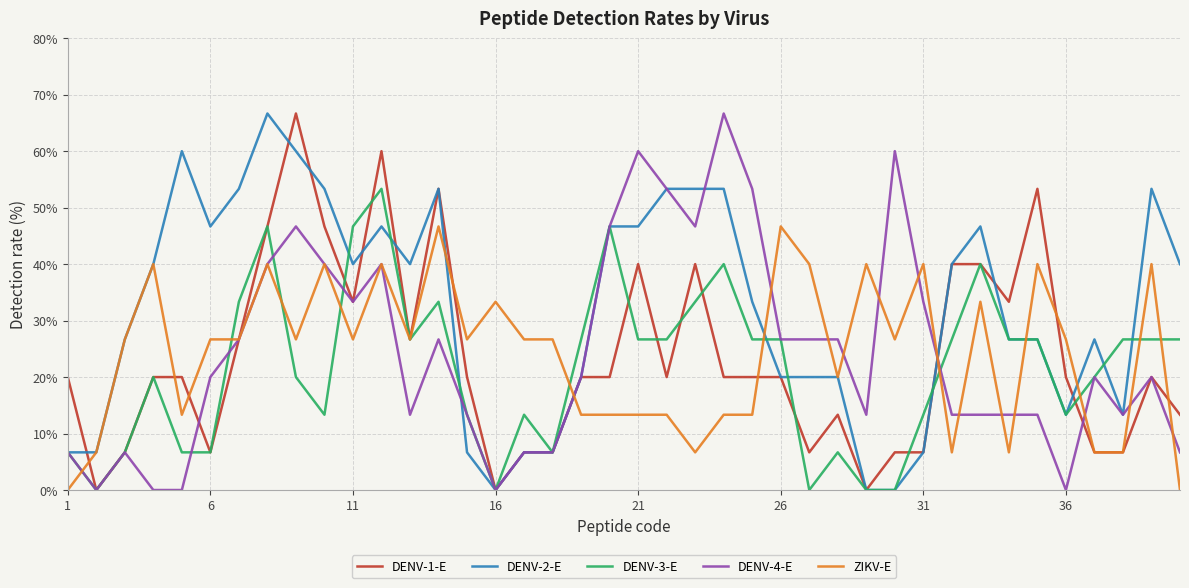

Reading left to right, extract all data points from this chart.

DENV-1-E: 20.0	0.0	6.7	20.0	20.0	6.7	26.7	46.7	66.7	46.7	33.3	60.0	26.7	53.3	20.0	0.0	6.7	6.7	20.0	20.0	40.0	20.0	40.0	20.0	20.0	20.0	6.7	13.3	0.0	6.7	6.7	40.0	40.0	33.3	53.3	20.0	6.7	6.7	20.0	13.3
DENV-2-E: 6.7	6.7	26.7	40.0	60.0	46.7	53.3	66.7	60.0	53.3	40.0	46.7	40.0	53.3	6.7	0.0	6.7	6.7	20.0	46.7	46.7	53.3	53.3	53.3	33.3	20.0	20.0	20.0	0.0	0.0	6.7	40.0	46.7	26.7	26.7	13.3	26.7	13.3	53.3	40.0
DENV-3-E: 6.7	0.0	6.7	20.0	6.7	6.7	33.3	46.7	20.0	13.3	46.7	53.3	26.7	33.3	13.3	0.0	13.3	6.7	26.7	46.7	26.7	26.7	33.3	40.0	26.7	26.7	0.0	6.7	0.0	0.0	13.3	26.7	40.0	26.7	26.7	13.3	20.0	26.7	26.7	26.7
DENV-4-E: 6.7	0.0	6.7	0.0	0.0	20.0	26.7	40.0	46.7	40.0	33.3	40.0	13.3	26.7	13.3	0.0	6.7	6.7	20.0	46.7	60.0	53.3	46.7	66.7	53.3	26.7	26.7	26.7	13.3	60.0	33.3	13.3	13.3	13.3	13.3	0.0	20.0	13.3	20.0	6.7
ZIKV-E: 0.0	6.7	26.7	40.0	13.3	26.7	26.7	40.0	26.7	40.0	26.7	40.0	26.7	46.7	26.7	33.3	26.7	26.7	13.3	13.3	13.3	13.3	6.7	13.3	13.3	46.7	40.0	20.0	40.0	26.7	40.0	6.7	33.3	6.7	40.0	26.7	6.7	6.7	40.0	0.0